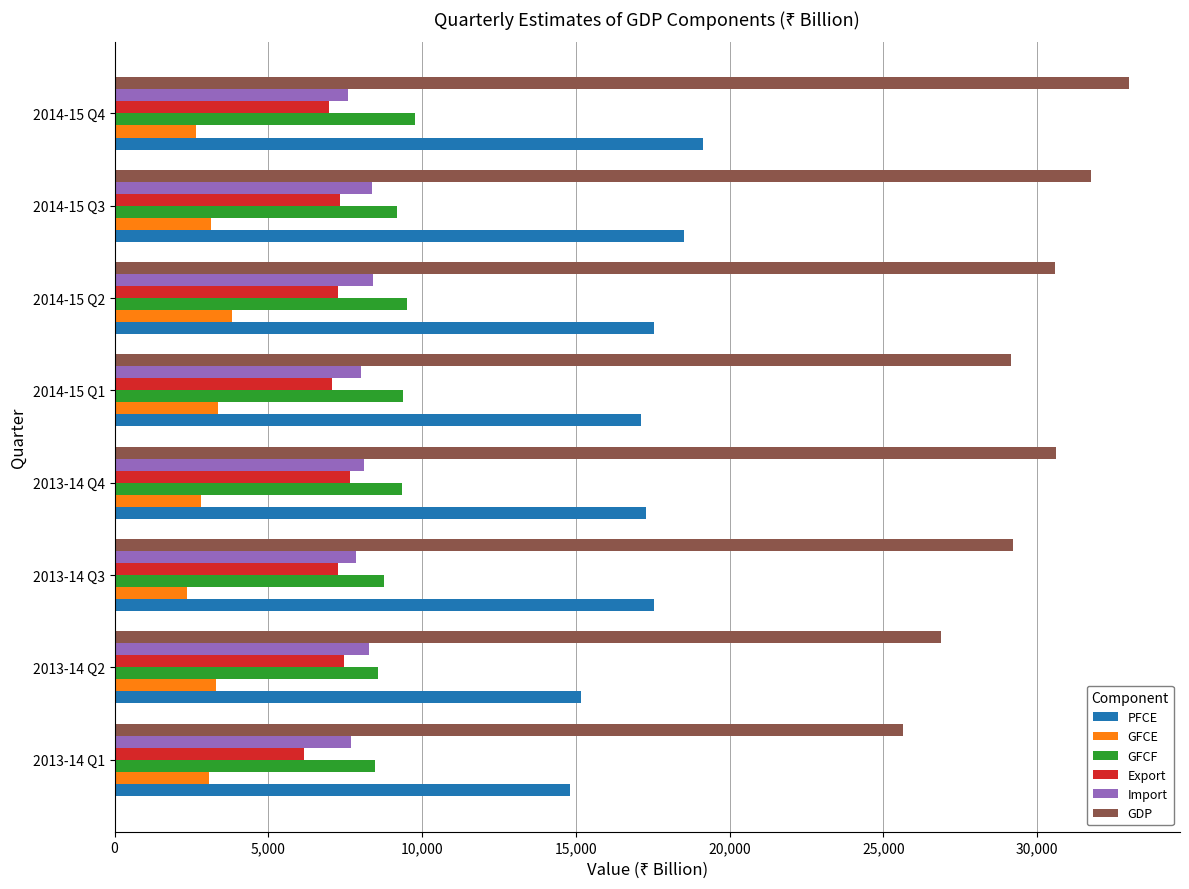

What is the spread (max minus min) of values at 2014-15 Q1?

25773.6